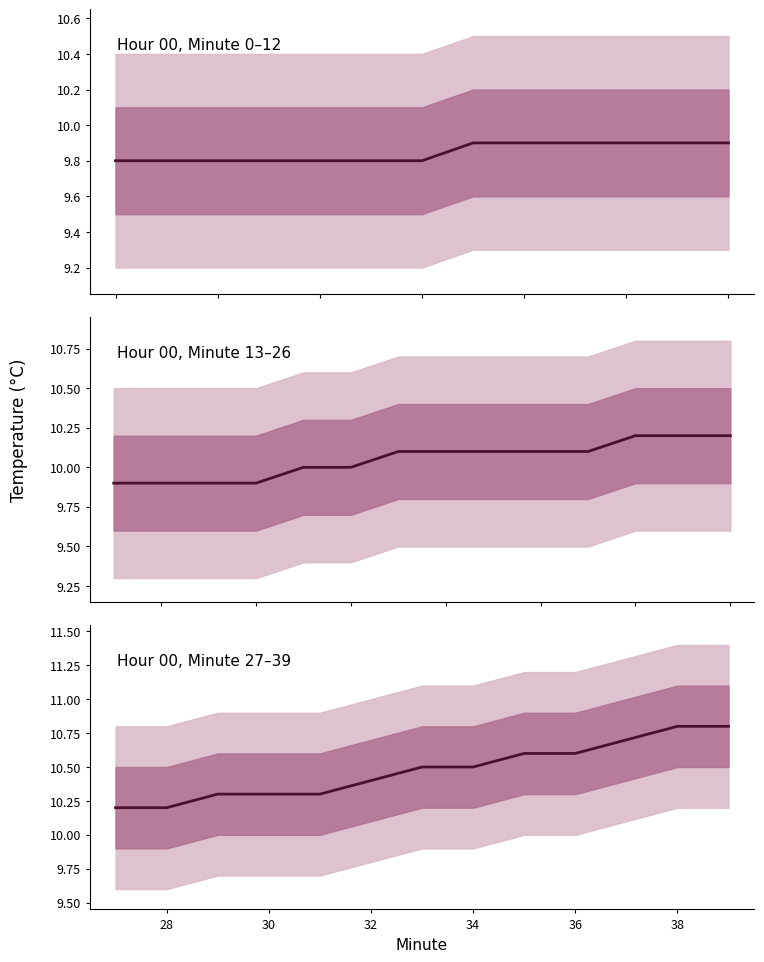

What is the value of the 13th point from the left?

10.8